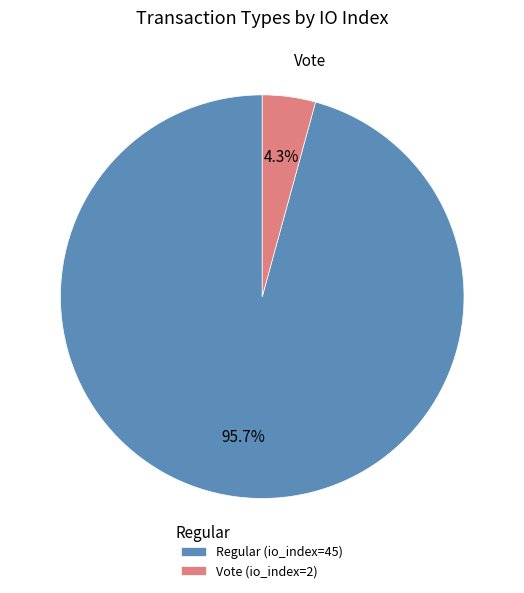

What is the total percentage of Vote and Regular?

100.0%